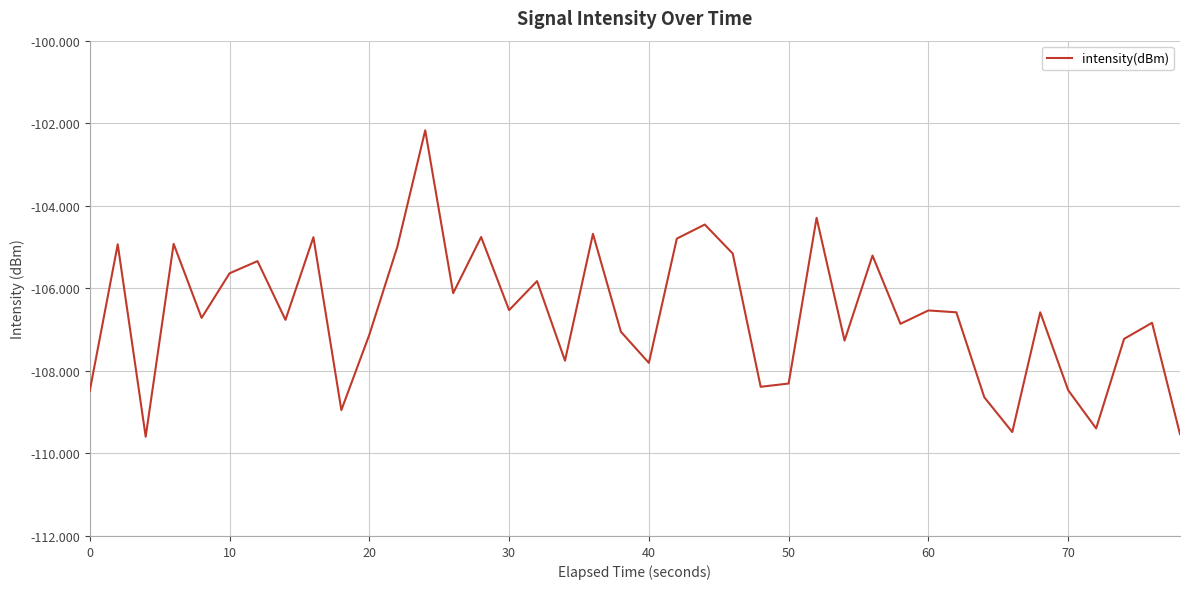

Count the number of data series in this chart.

1